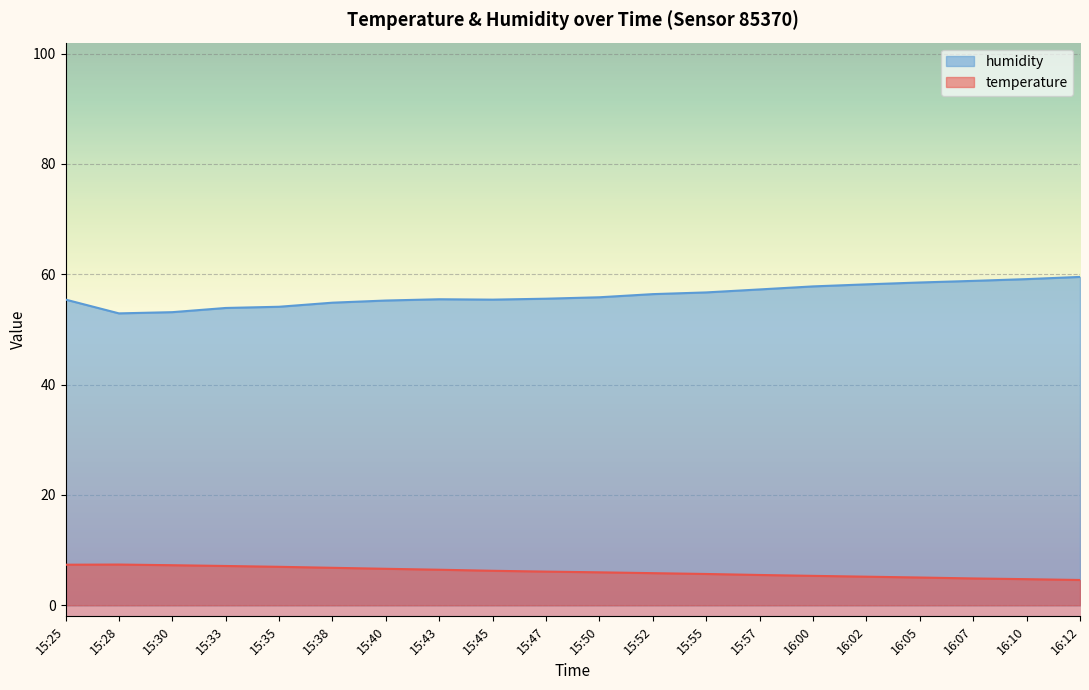

What is the label of the 13th point from the right?

15:43